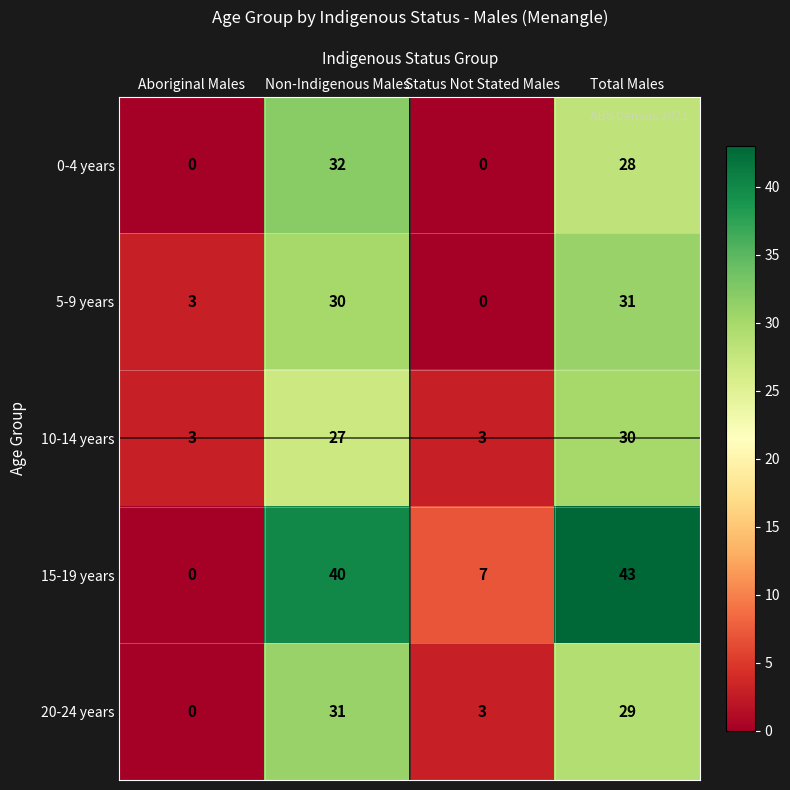

Which series has the widest spread of values?

15-19 years